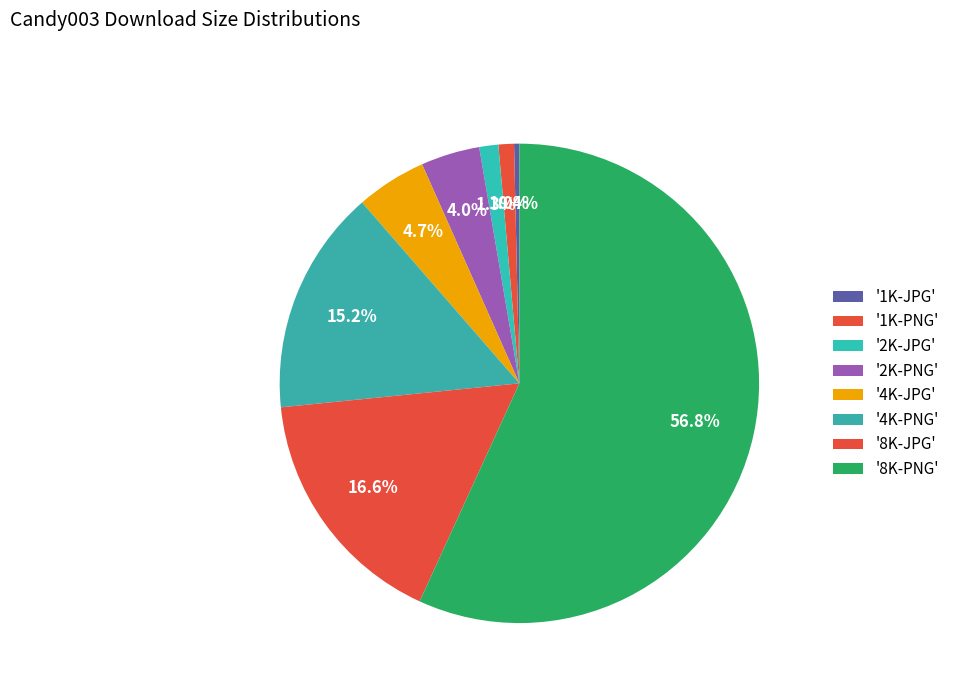

Which category has the smallest portion of the pie?

1K-JPG